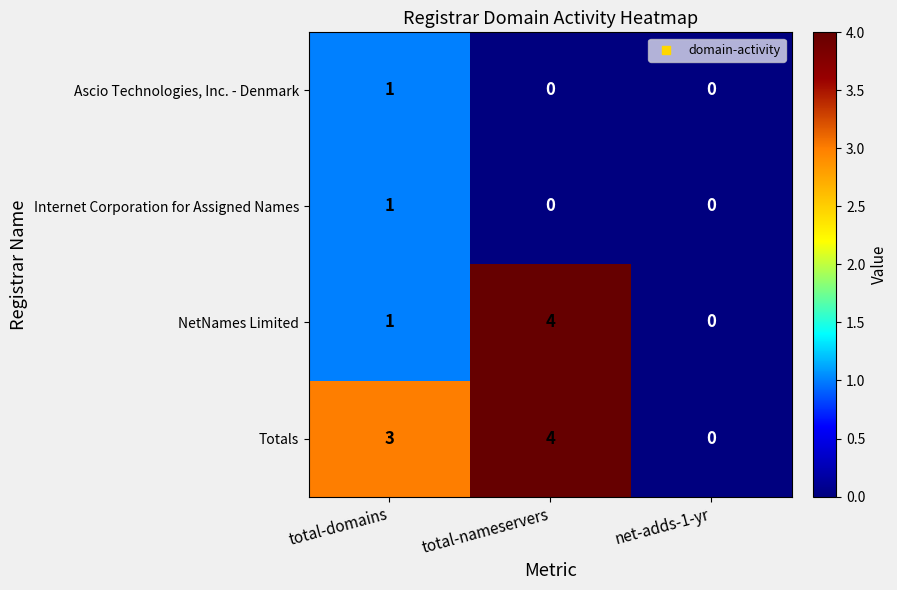

Is it true that Ascio Technologies, Inc. - Denmark equals 0 at net-adds-1-yr?

True